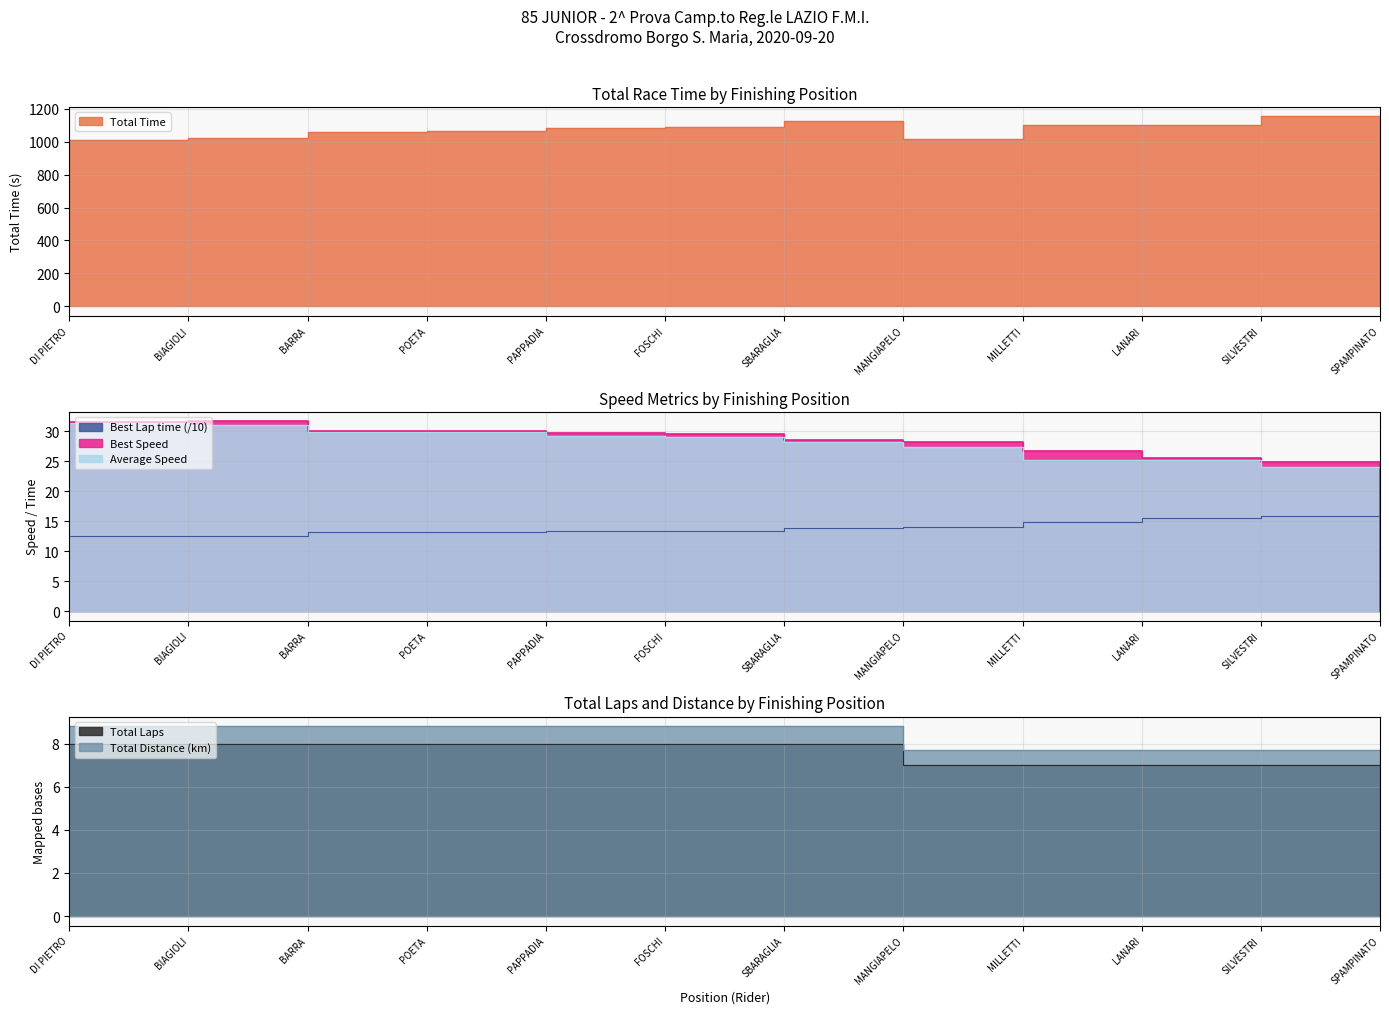

At which category is the sum across all series the highest?

SILVESTRI